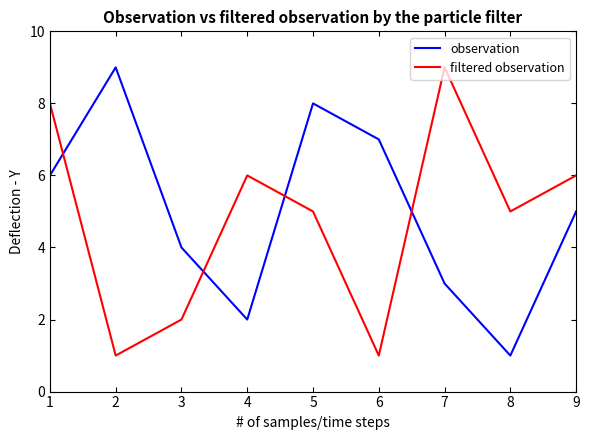

Between 1 and 2, which series saw the biggest shift?

filtered observation